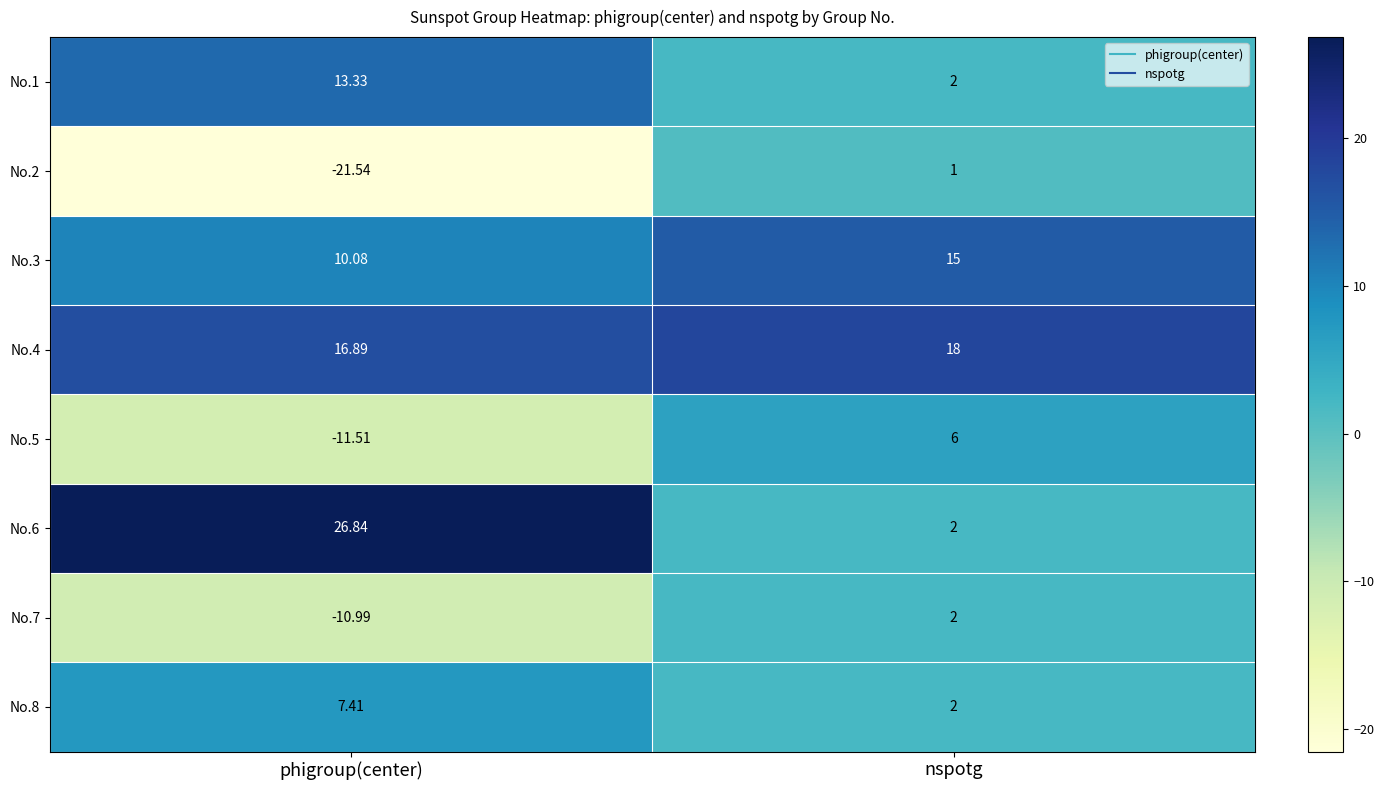

Where is No.3 nearest to the value 12?

phigroup(center)